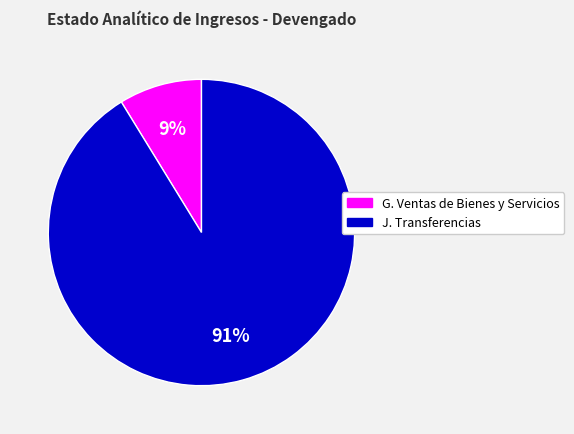

Rank the categories by value from highest to lowest.

J. Transferencias, G. Ventas de Bienes y Servicios